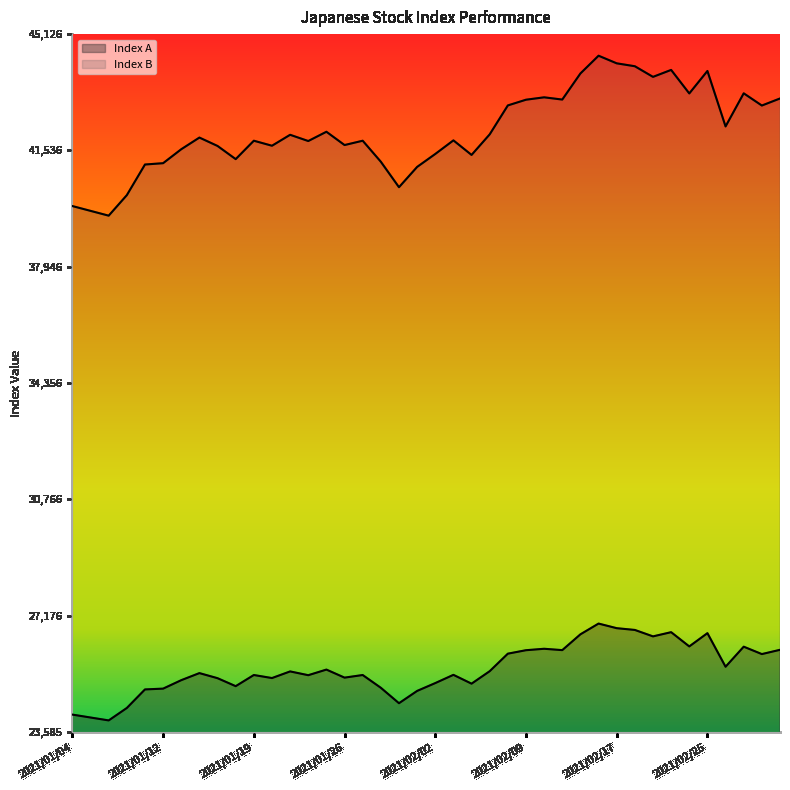

True or false: Index A has more than 1 points higher than both neighbors.

True